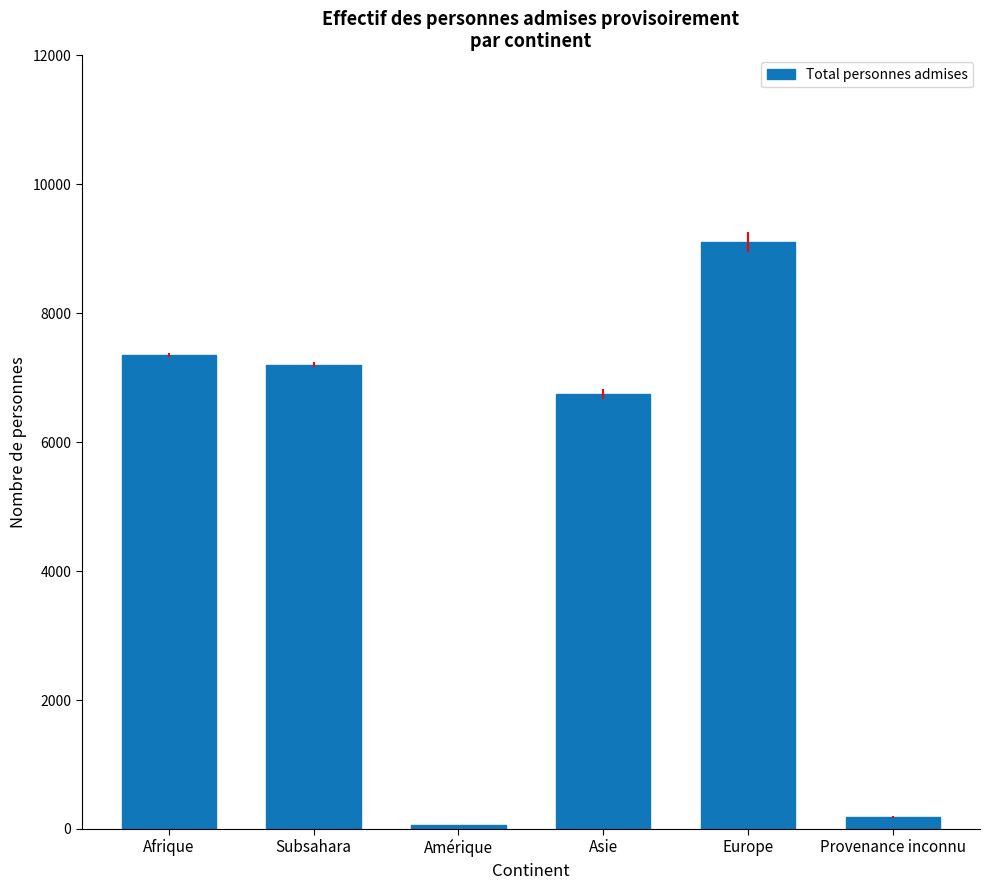

What is the value of the 3rd bar from the left?

60